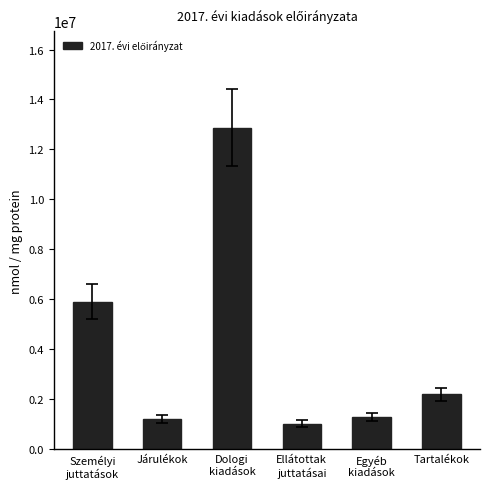

What is the difference between the second highest and minimum values?

4881011